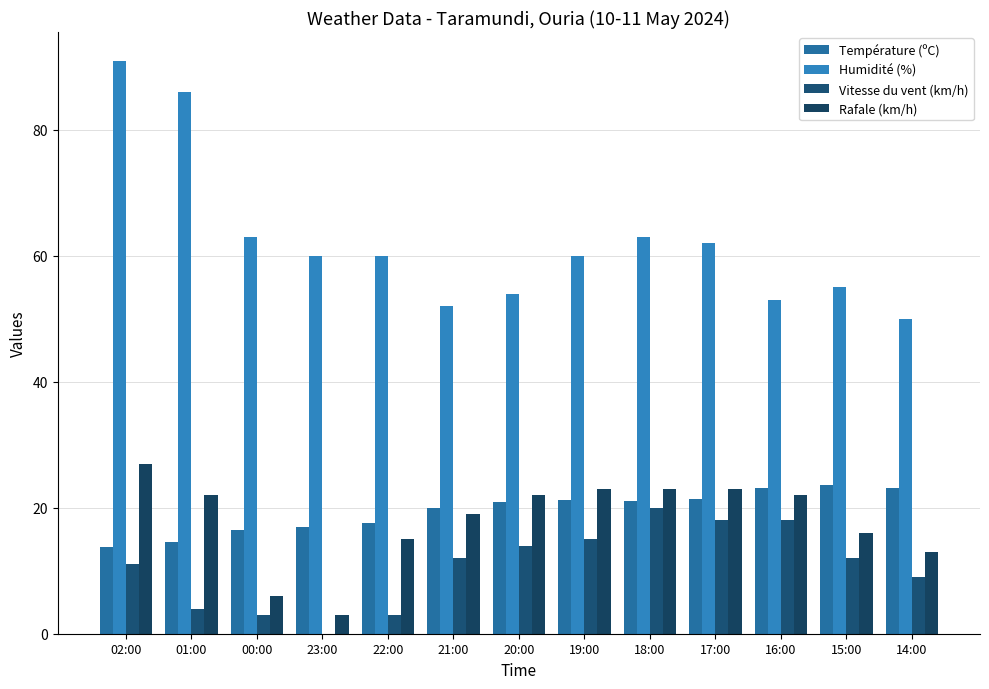

What position from the right is 19:00?

6